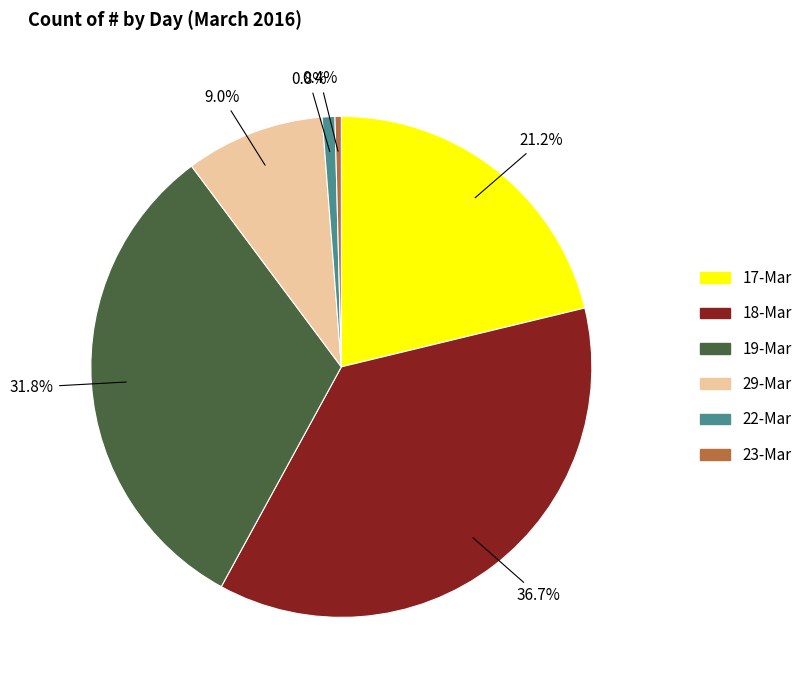

Is there a majority slice in this chart?

No